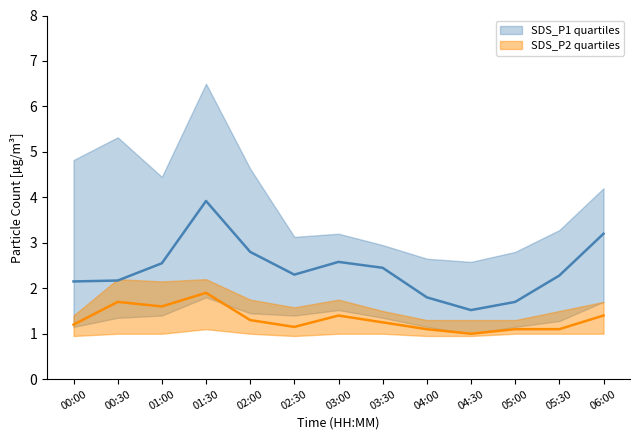

List the labels in order of SDS_P2_median value, smallest first.

04:30, 04:00, 05:00, 05:30, 02:30, 00:00, 03:30, 02:00, 03:00, 06:00, 01:00, 00:30, 01:30